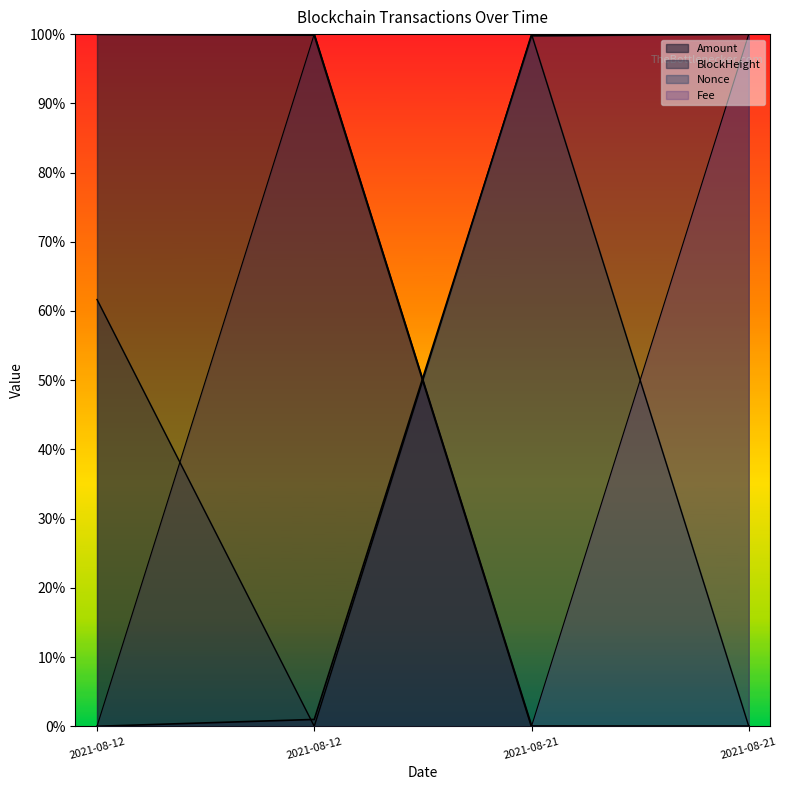

At how many categories does at least one series exceed 0?

4